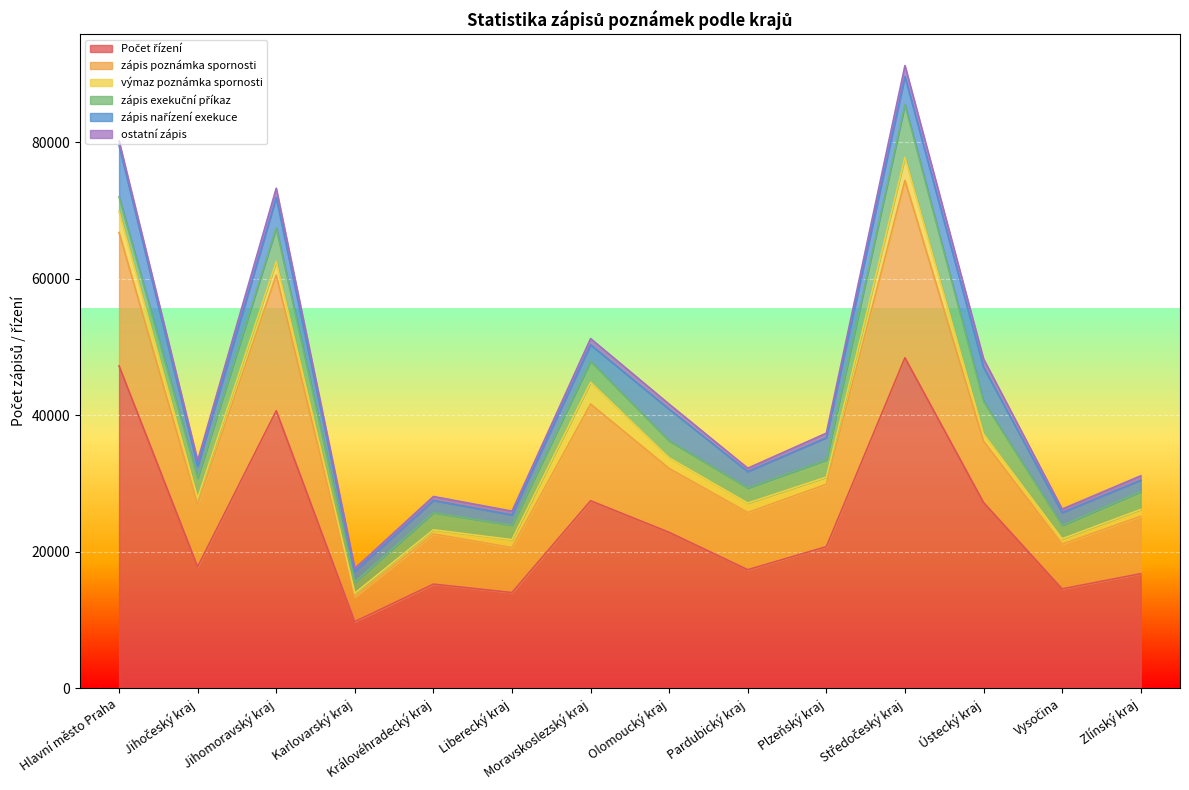

How many interior local peaks does the výmaz poznámka spornosti series have?

3